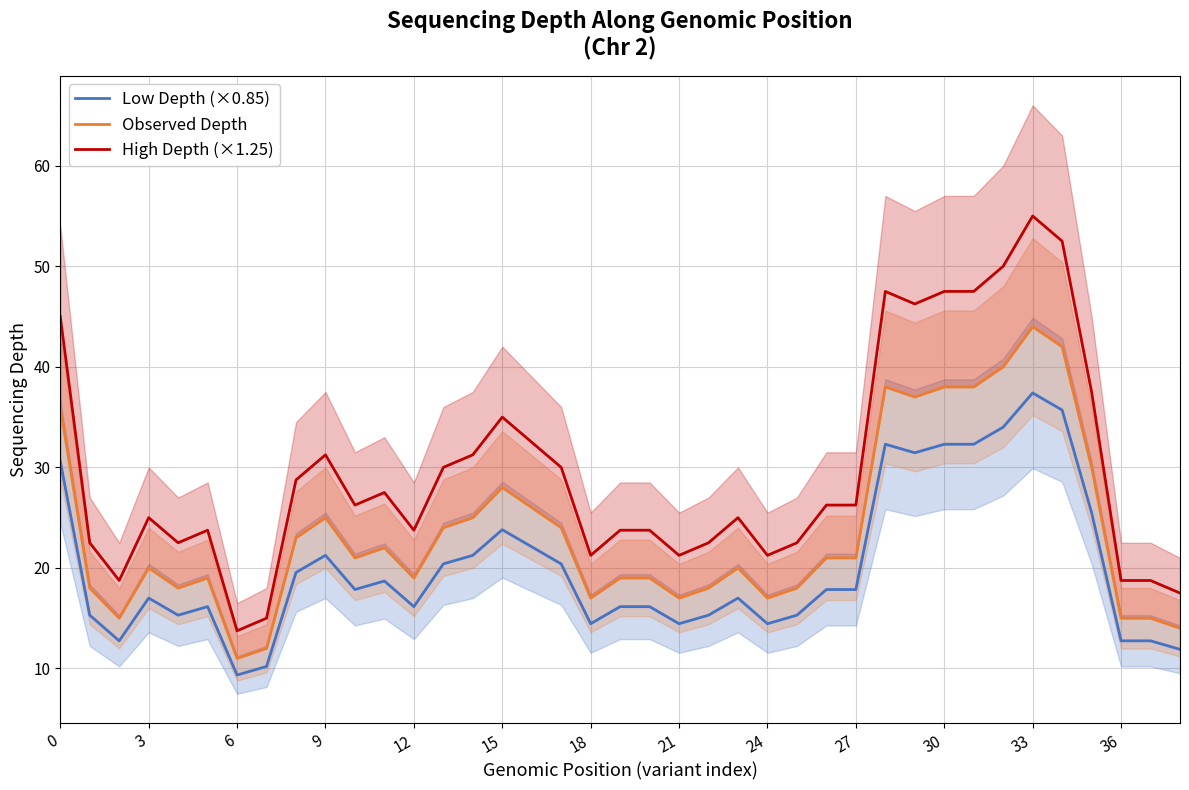

What is the value of the Low Depth (×0.85) point at the 17th from the left?

22.1